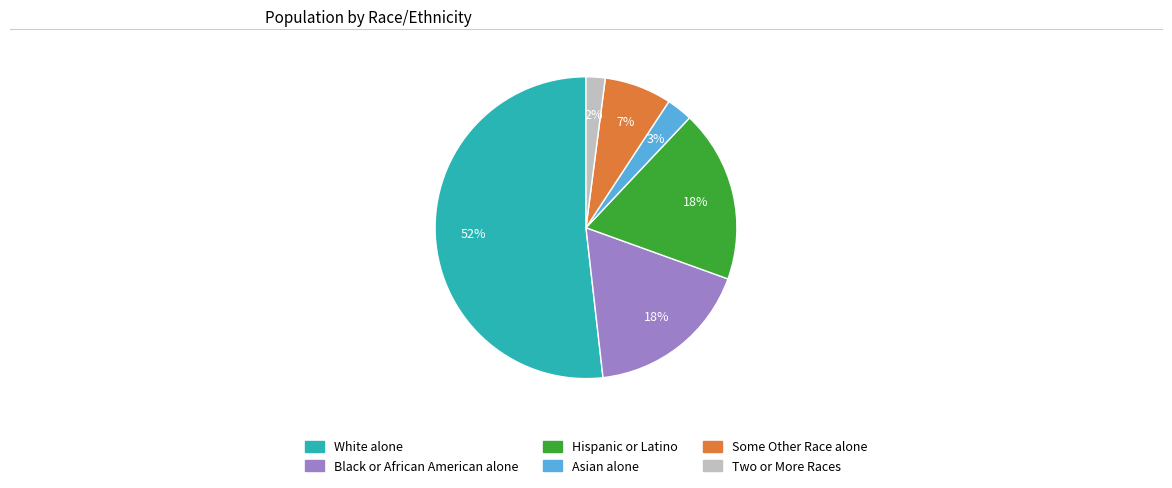

To the nearest percent, what portion does Two or More Races represent?

2%